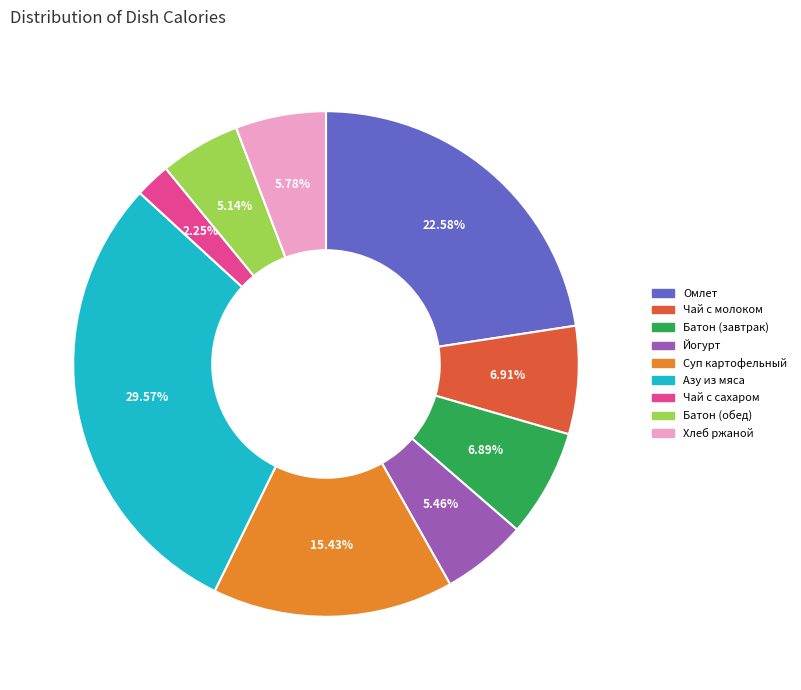

Does any single category account for the majority?

No